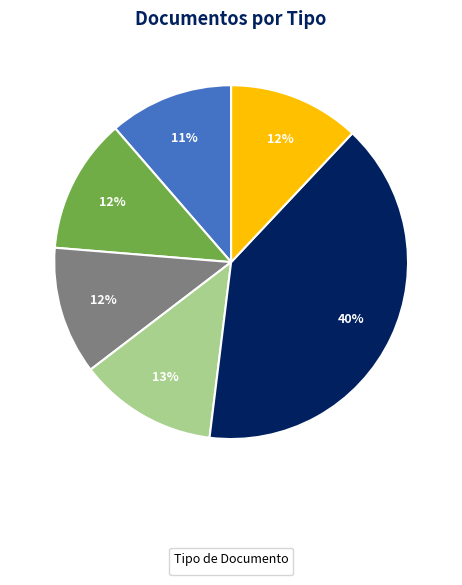

To the nearest percent, what is the difference between the largest and smallest slice percentages?

29%